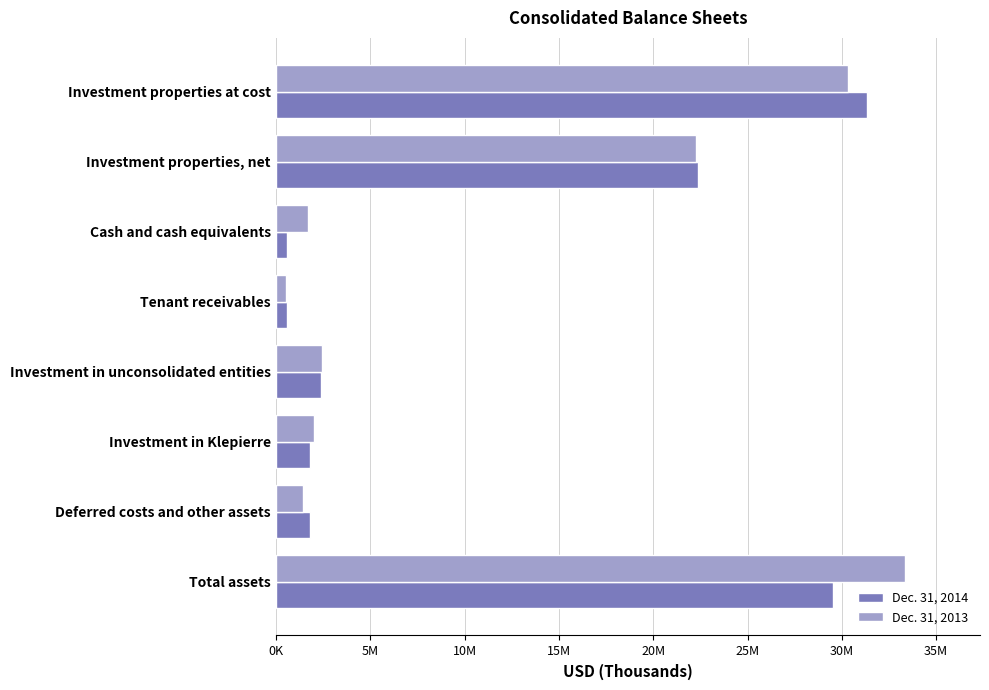

What is the value of the Dec. 31, 2013 bar at the 6th from the left?

2014415